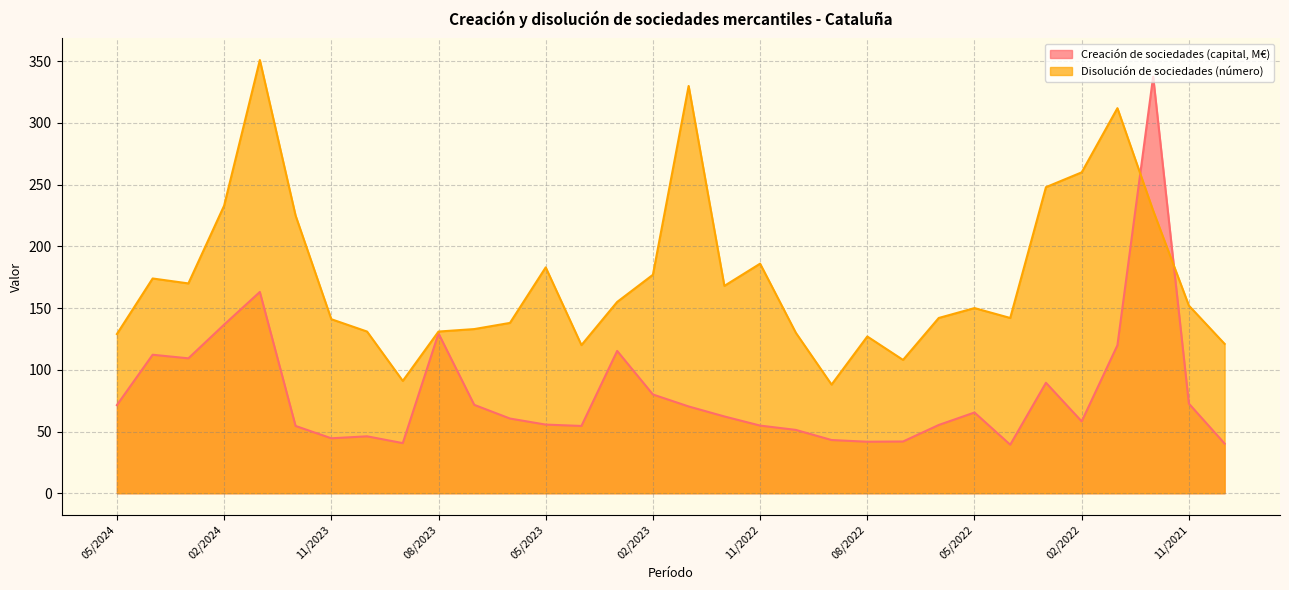

Is the value of Disolución de sociedades (número) at 11/2022 greater than the value of Creación de sociedades (capital, M€) at 04/2023?

Yes